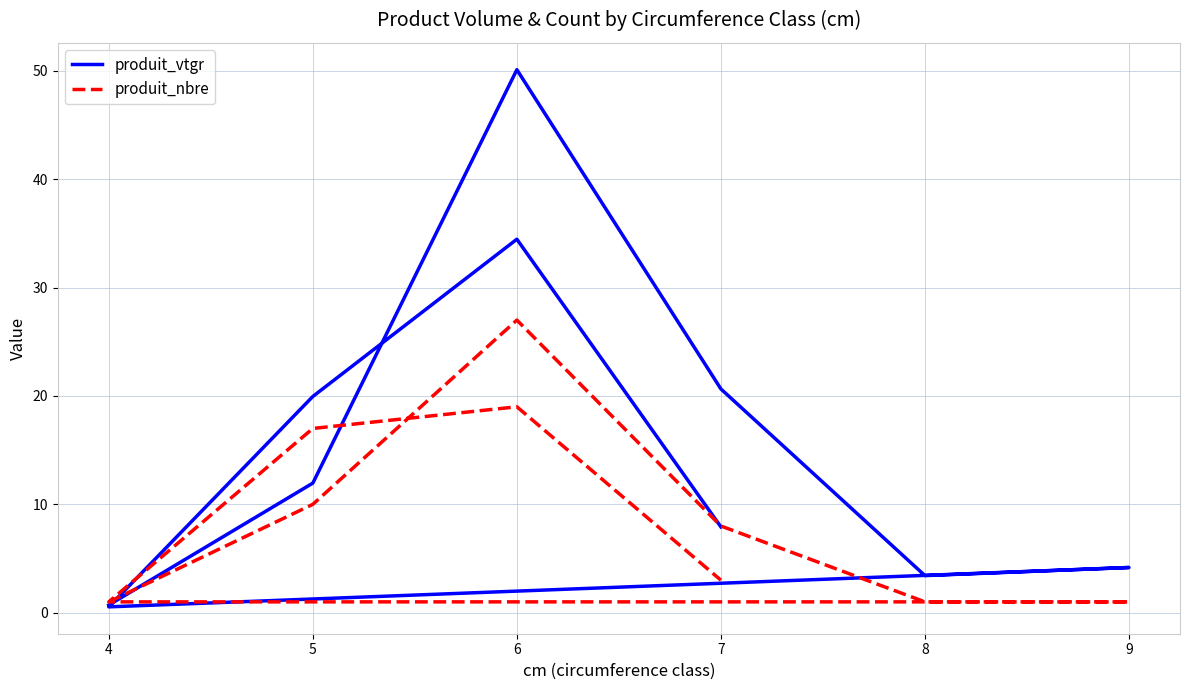

At which label is produit_vtgr closest to 25?

7